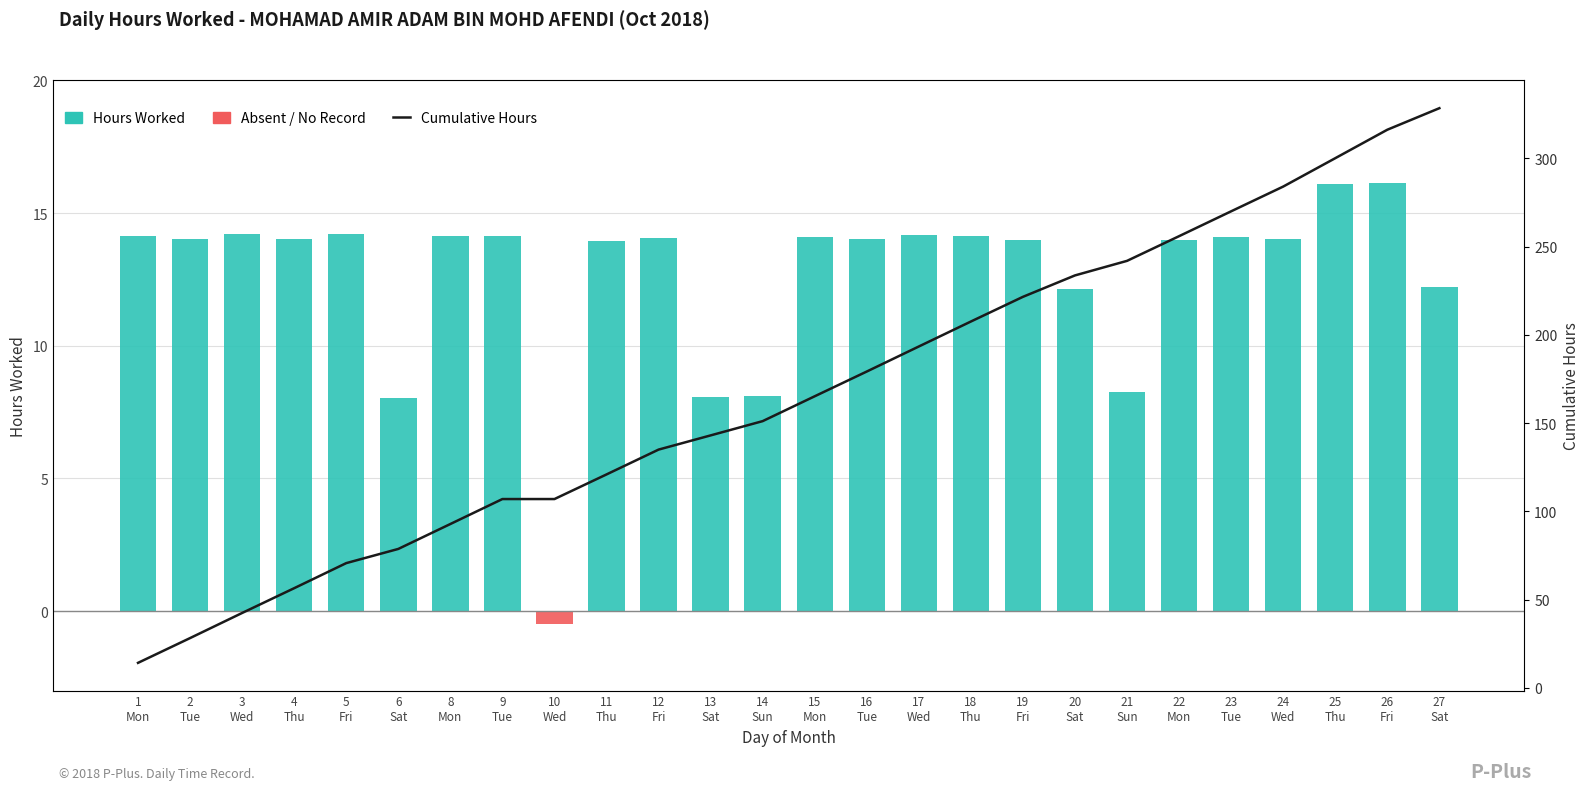

How many data points are less than 165?

13